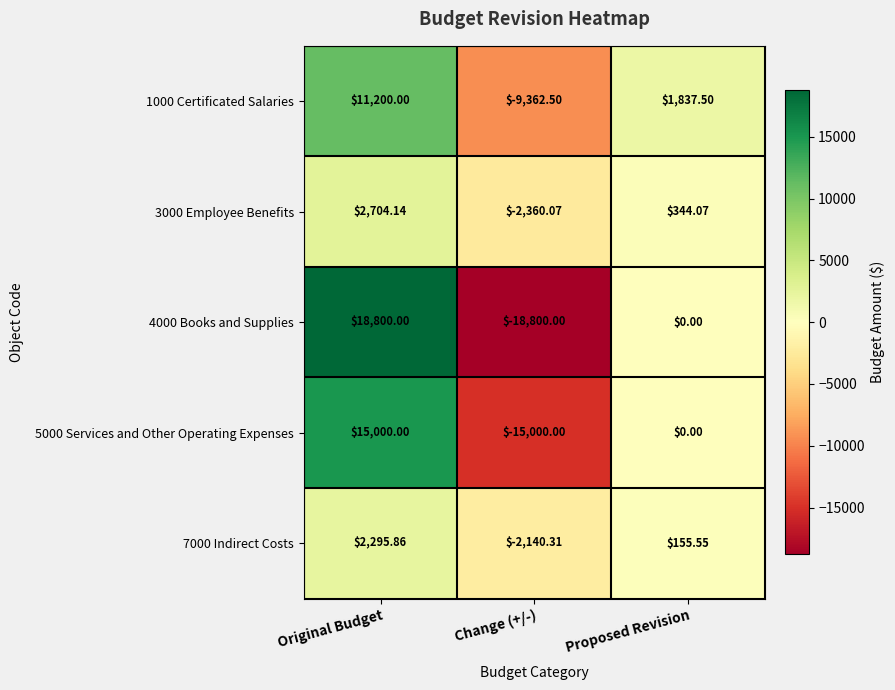

What is the greatest value displayed?

18800.0